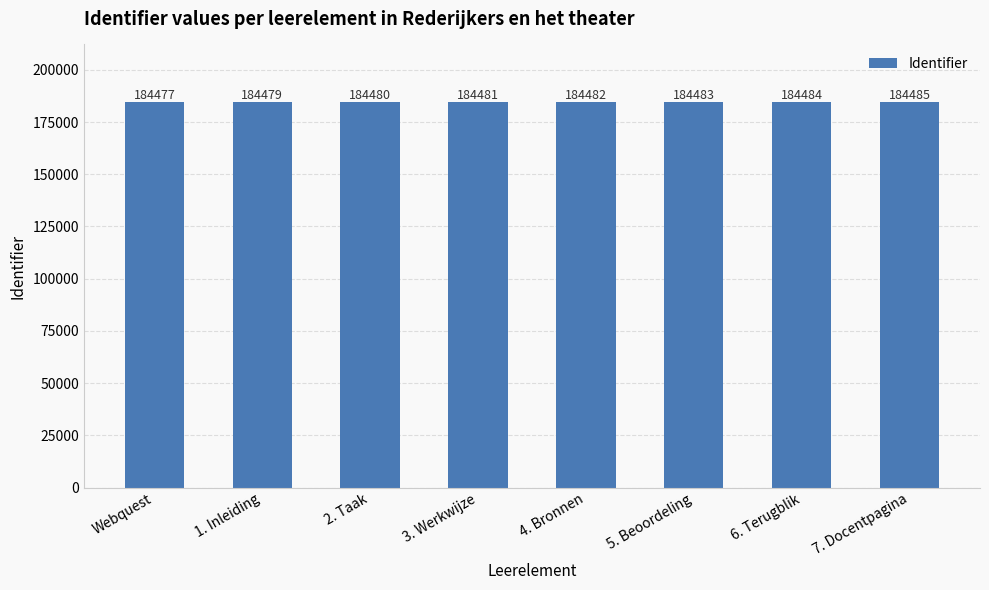

What is the change in value from Webquest to 7. Docentpagina?

+8